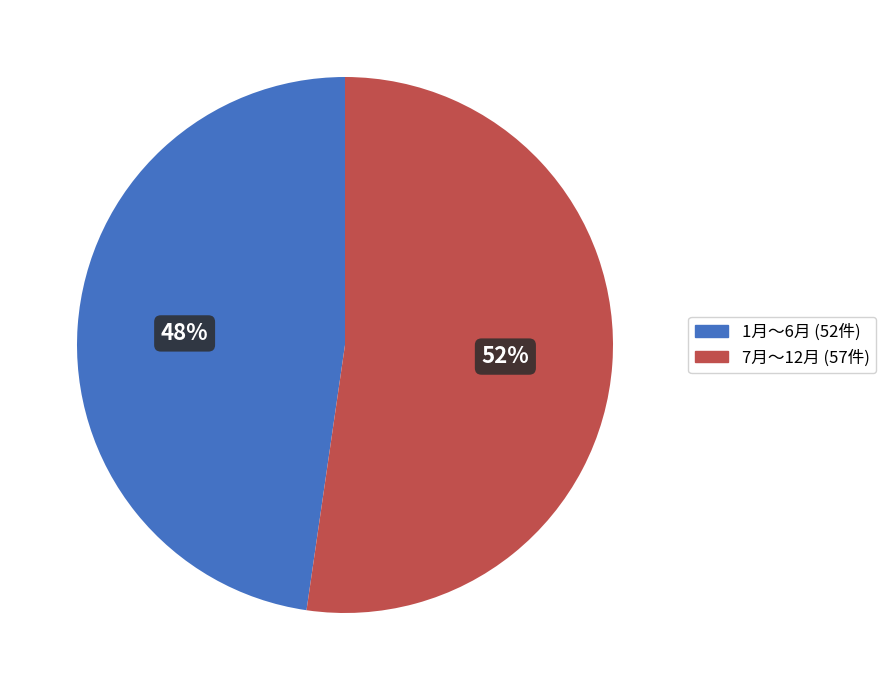

Is there a majority slice in this chart?

Yes